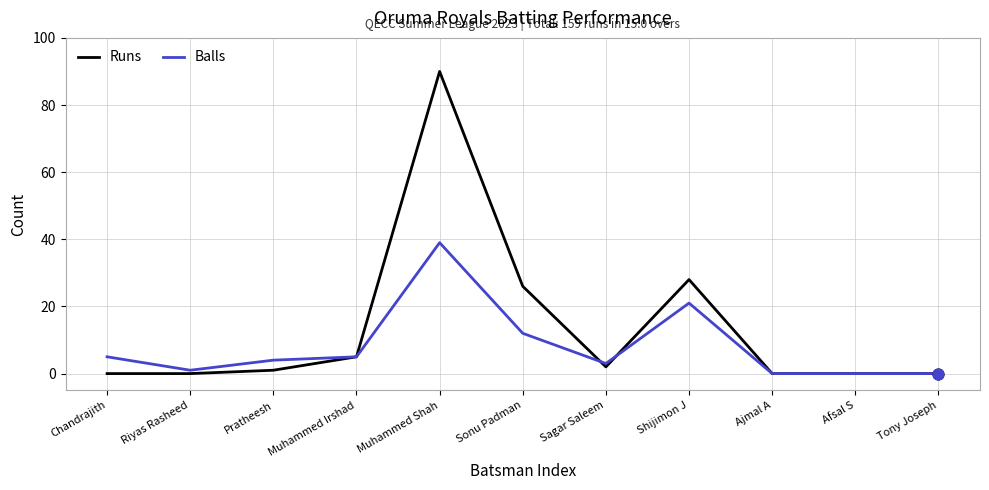

At which category is the sum across all series the highest?

Muhammed Shah